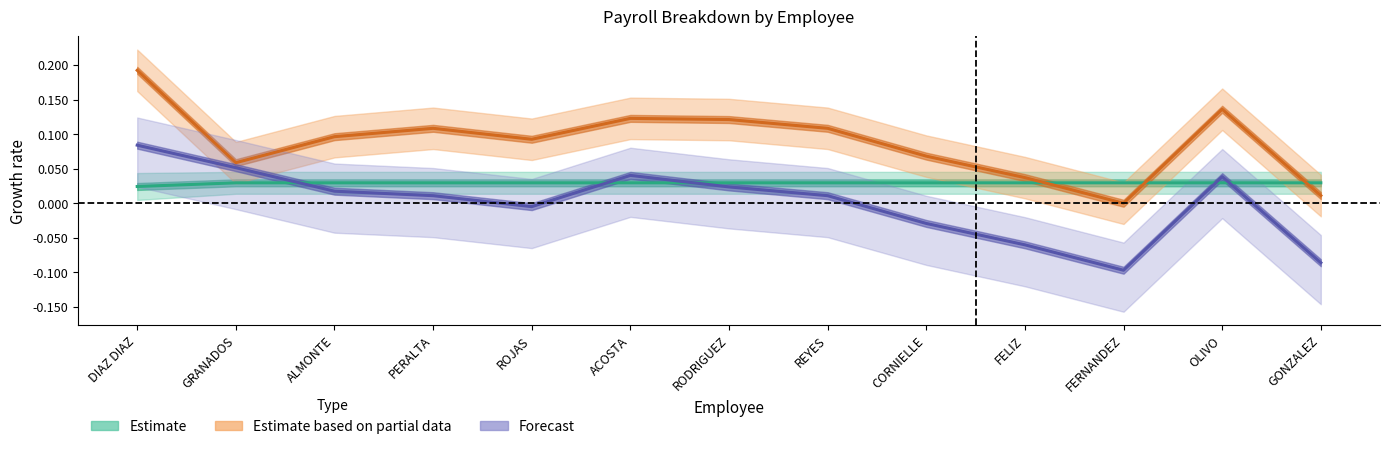

How many lines are shown in the chart?

3